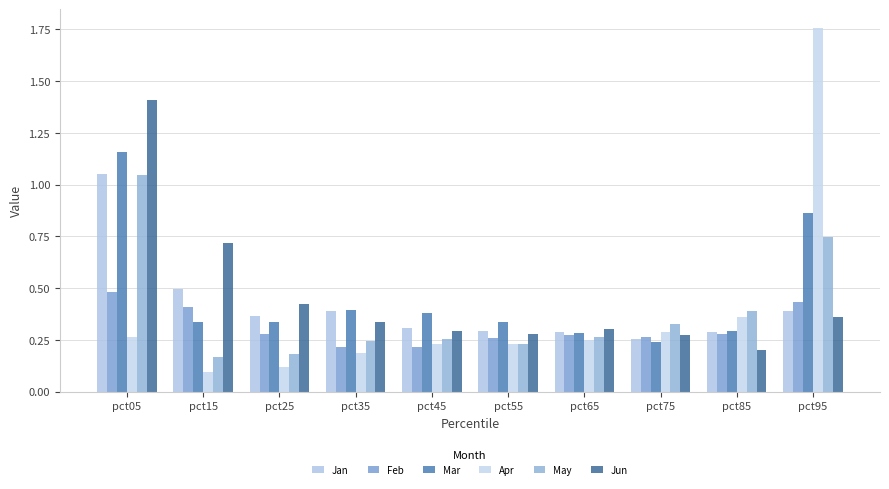

What is the highest value of the Feb series?

0.5